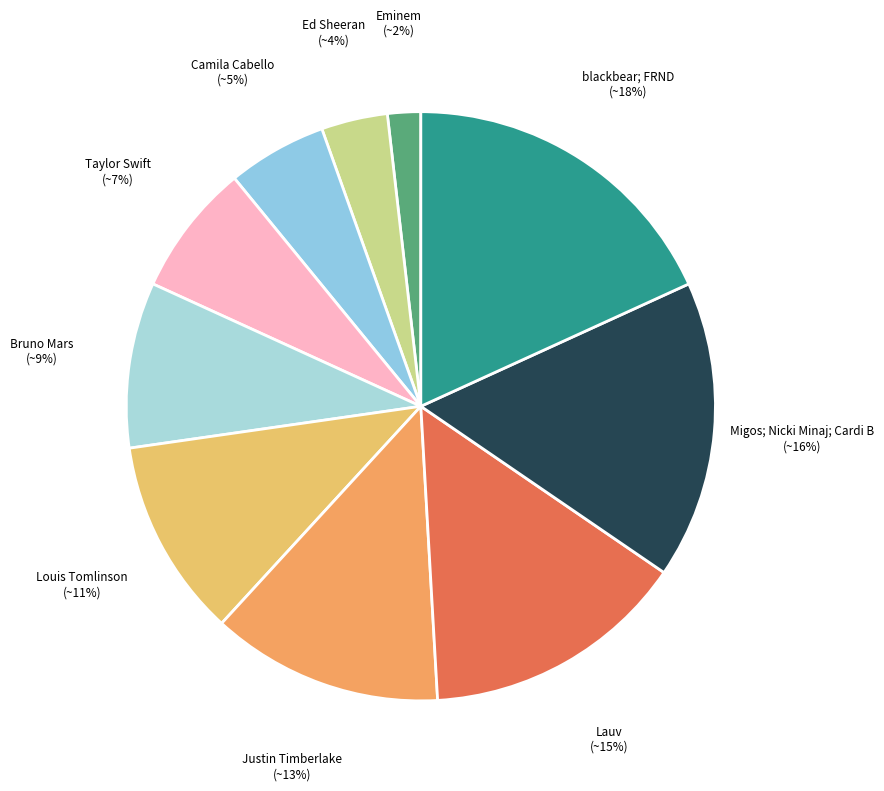

How many segments does this pie chart have?

10